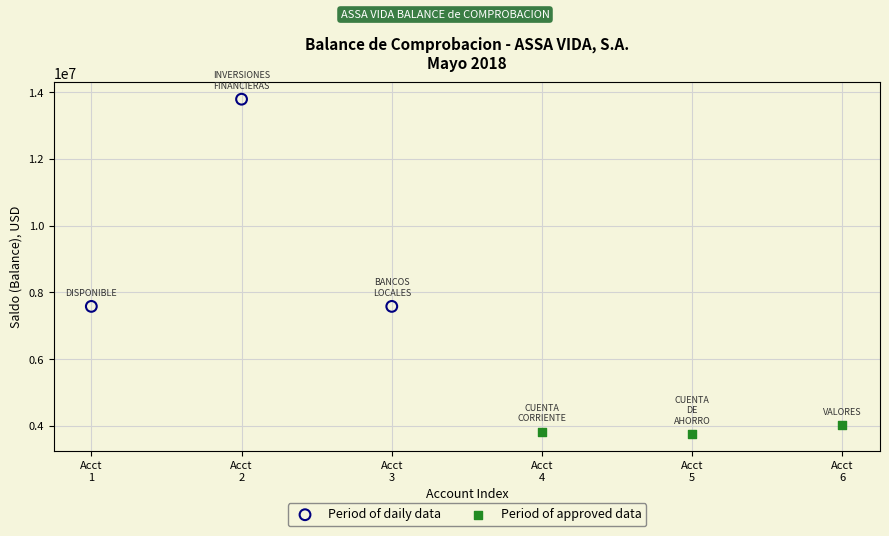

Which series reaches the maximum Y coordinate?

Period of daily data